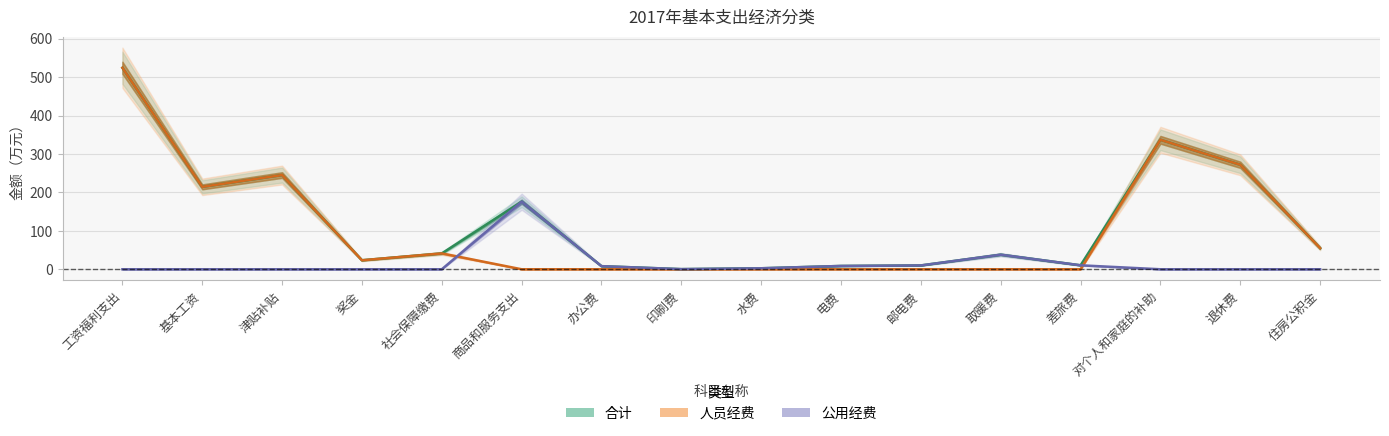

What is the difference between the maximum and minimum values in the 合计 series?

523.9